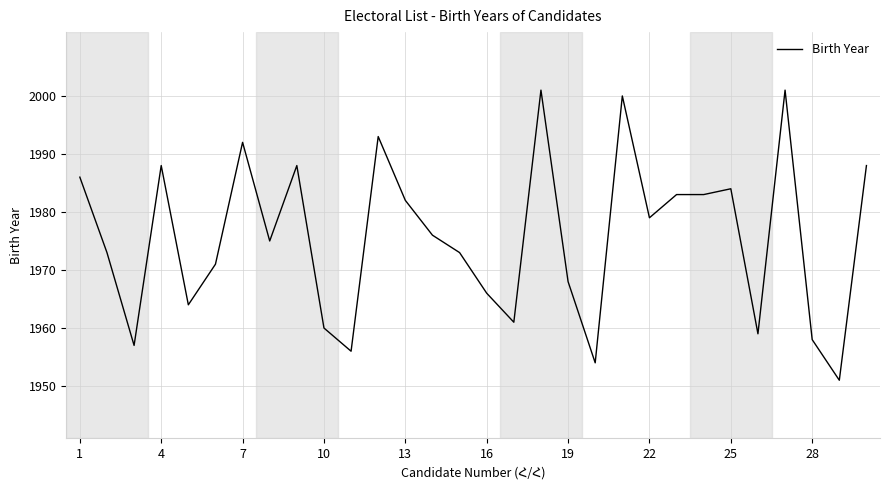

What is the minimum value shown in the chart?

1951